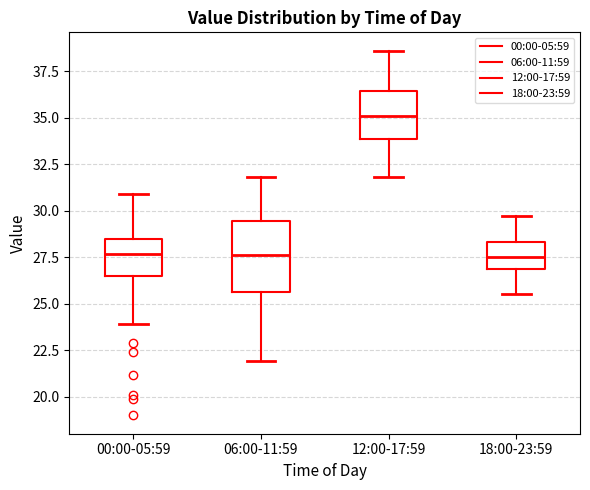

Reading left to right, transcribe this box plot: for each box, give where its median line is, the range the box spans, and where its two whiskers end, as read against the y-axis. The values are not printed on the chart, so give them approximately, as read against the axis.

00:00-05:59: median 27.5, box 26.5 to 28.5, whiskers 24.0 to 31.0
06:00-11:59: median 27.5, box 25.5 to 29.5, whiskers 22.0 to 32.0
12:00-17:59: median 35.0, box 34.0 to 36.5, whiskers 32.0 to 38.5
18:00-23:59: median 27.5, box 27.0 to 28.5, whiskers 25.5 to 29.5